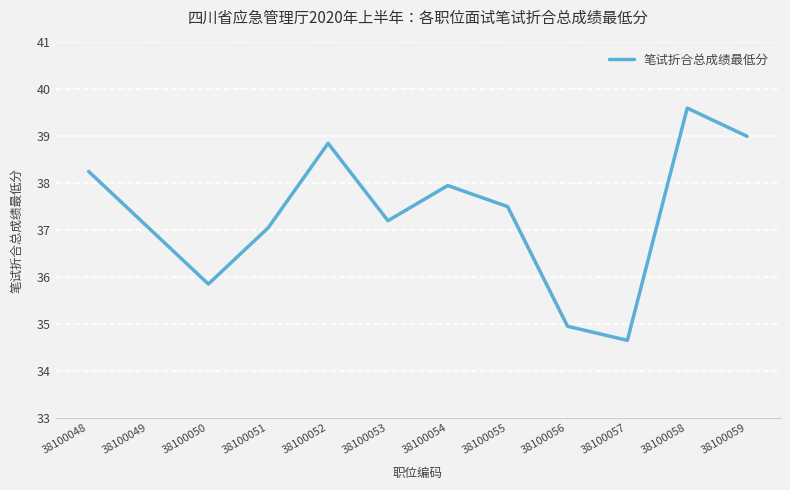

At which category does the data reach its first local peak?

38100052